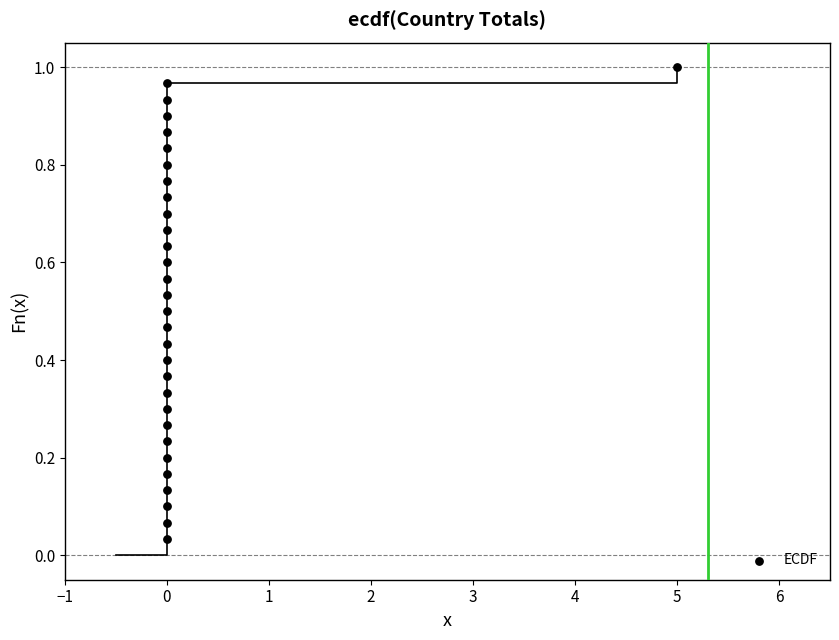

What is the range of X values (max minus min)?

5.0